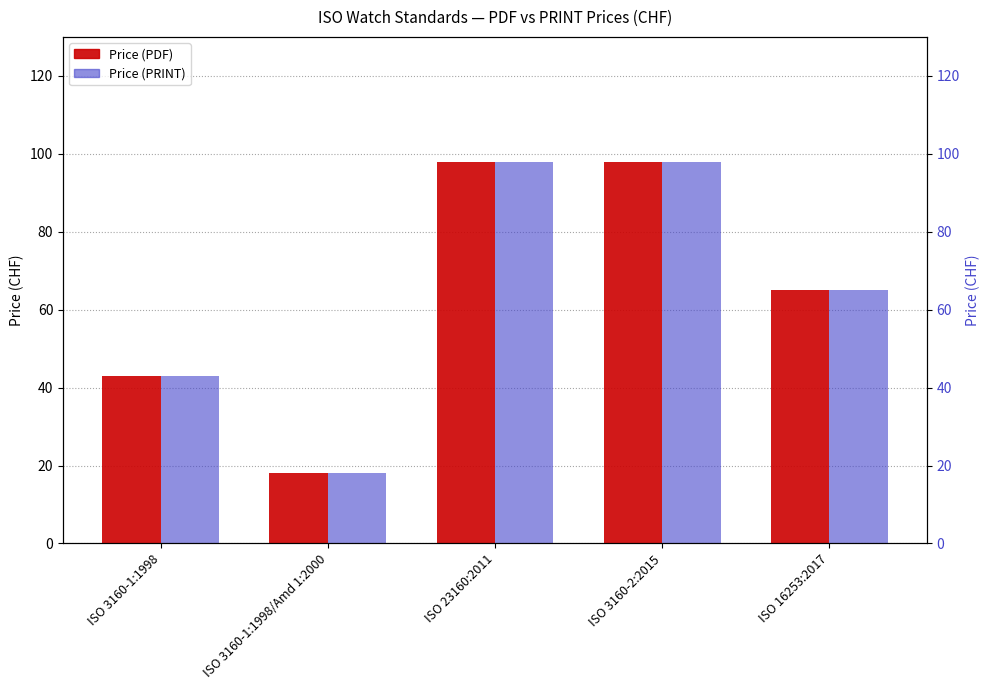

Which category has the lowest value in the Price (PRINT) series?

ISO 3160-1:1998/Amd 1:2000